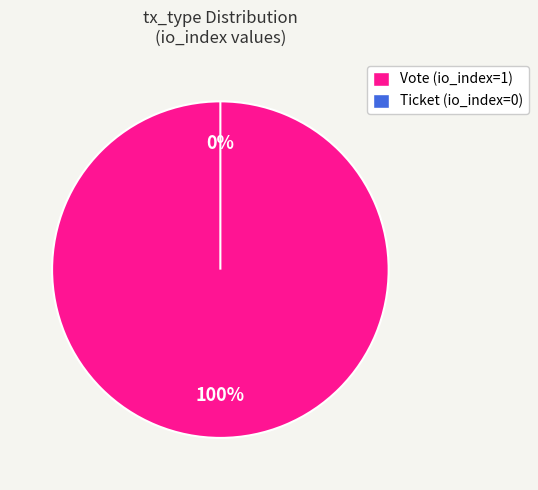

Is it true that Ticket is 0% of the pie?

True